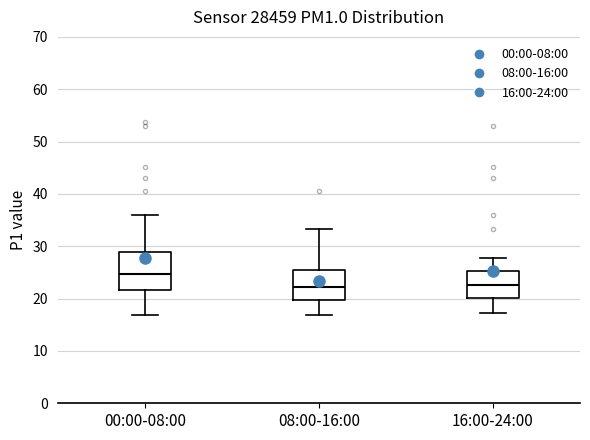

Which box is the tallest, from its lower edge to its upper edge?

00:00-08:00